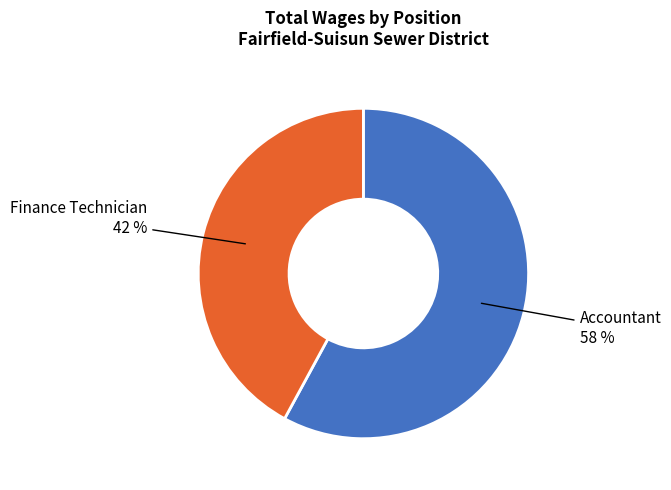

True or false: Accountant accounts for 58% of the total.

True